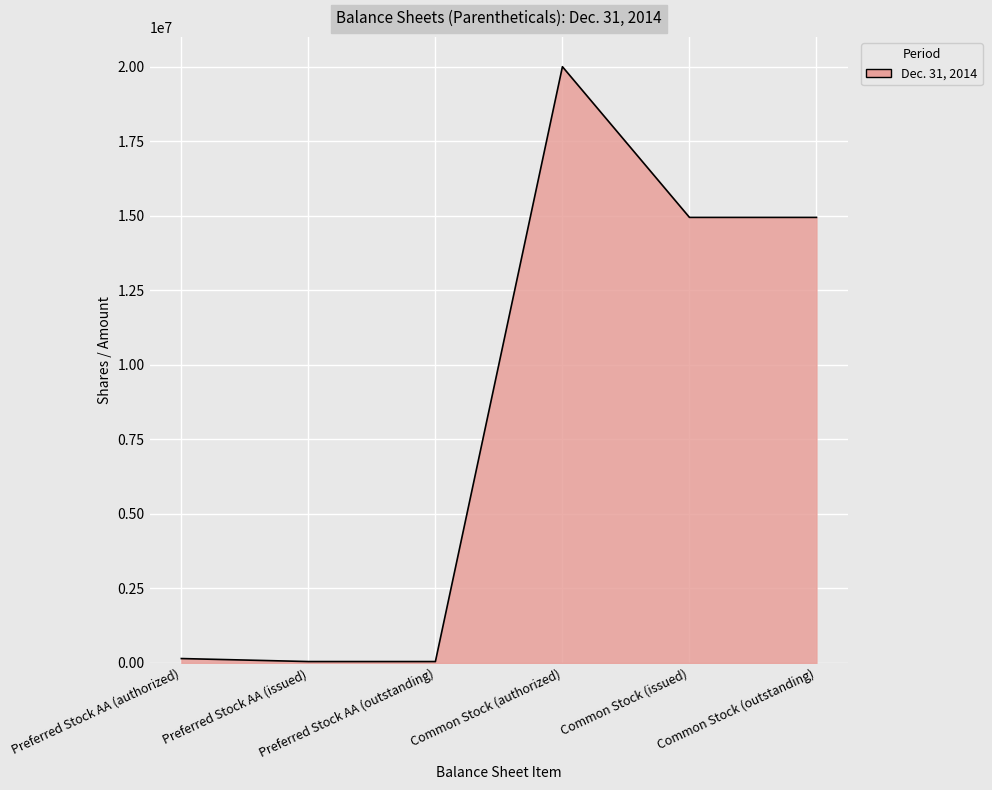

What is the value of the 3rd point from the left?

46662